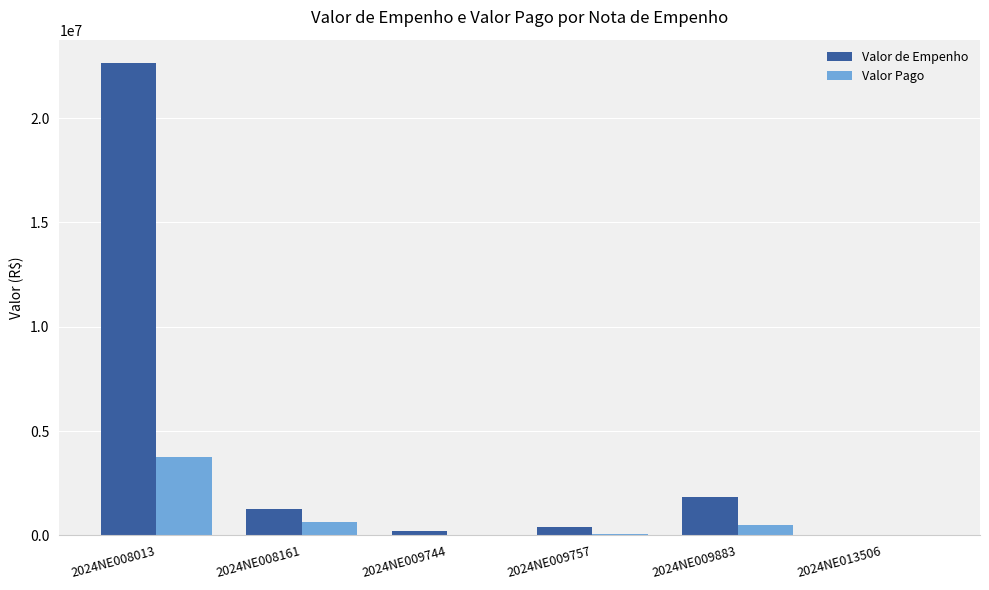

What is the greatest value displayed?

22627761.2